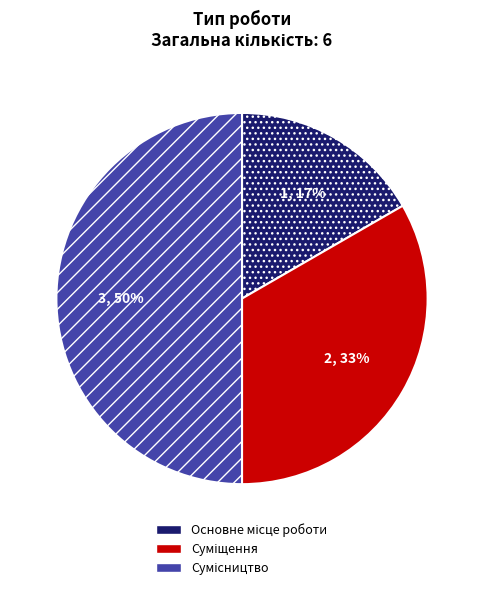

To the nearest percent, what is the average slice percentage?

33%